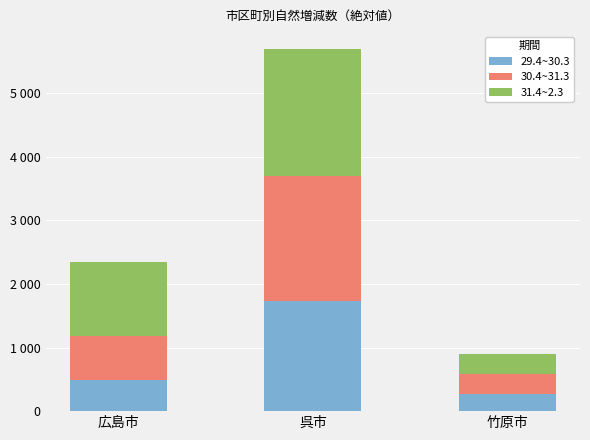

Rank the series by their average value, from lowest to highest.

29.4~30.3, 30.4~31.3, 31.4~2.3